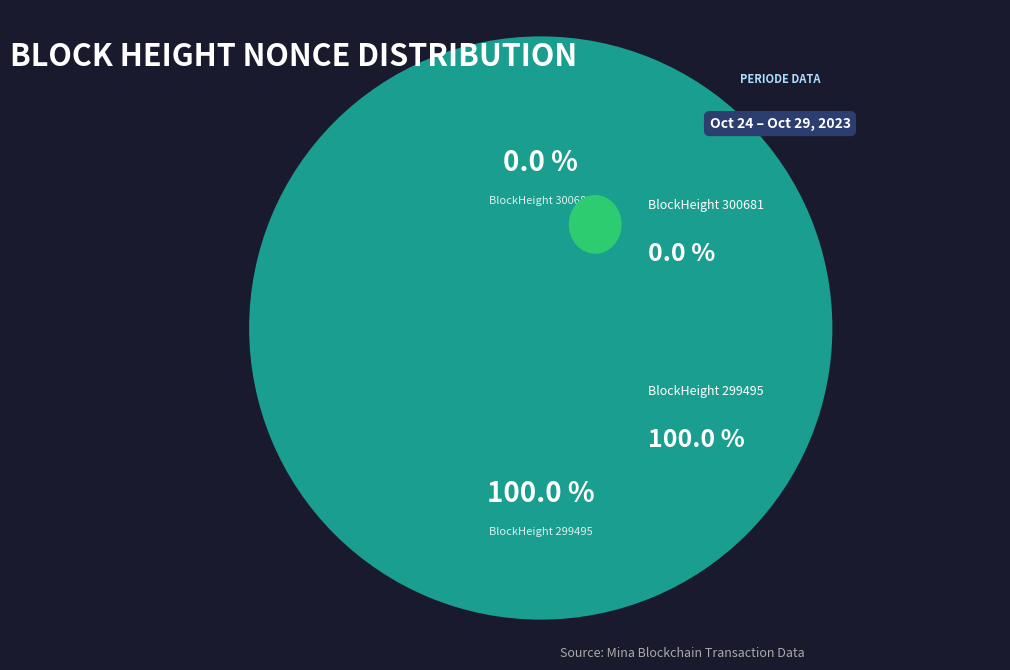

Which slice is the largest?

299495